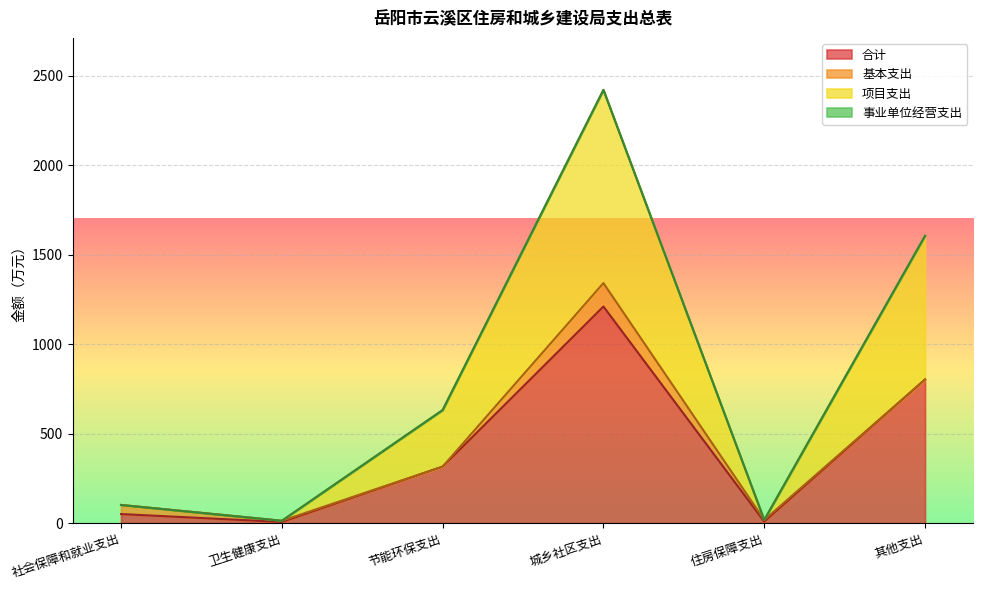

At which label does 合计 reach its peak?

城乡社区支出